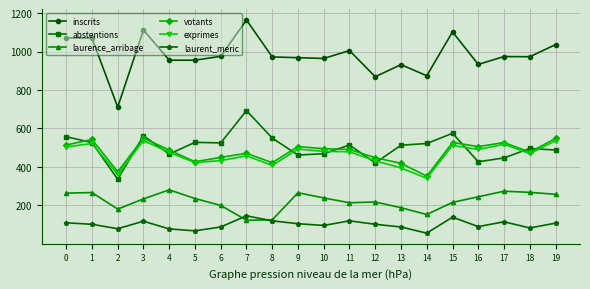

At which category does the chart reach its minimum across all series?

14